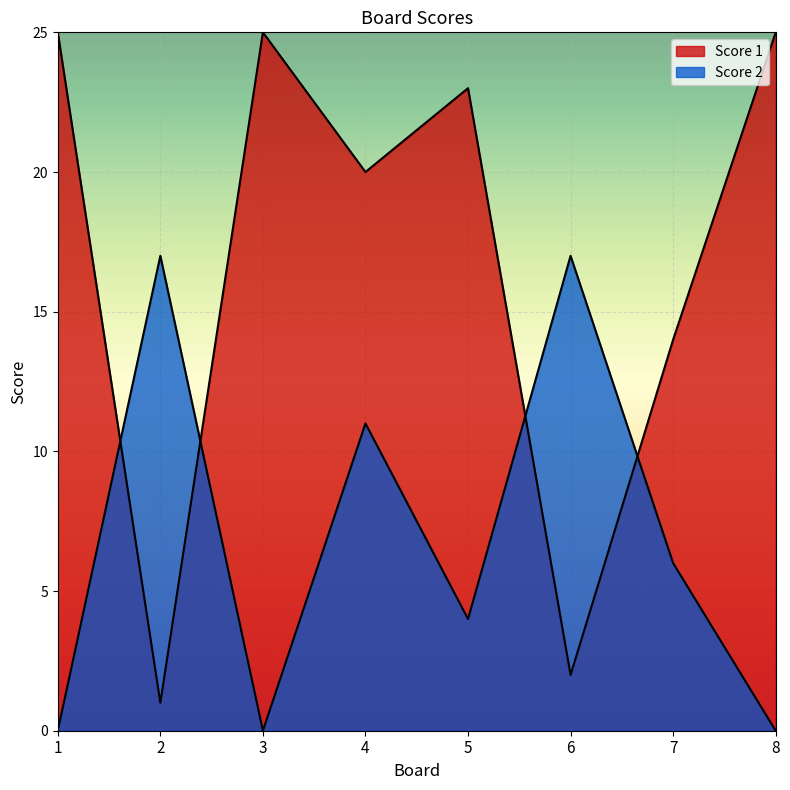

How many lines are shown in the chart?

2